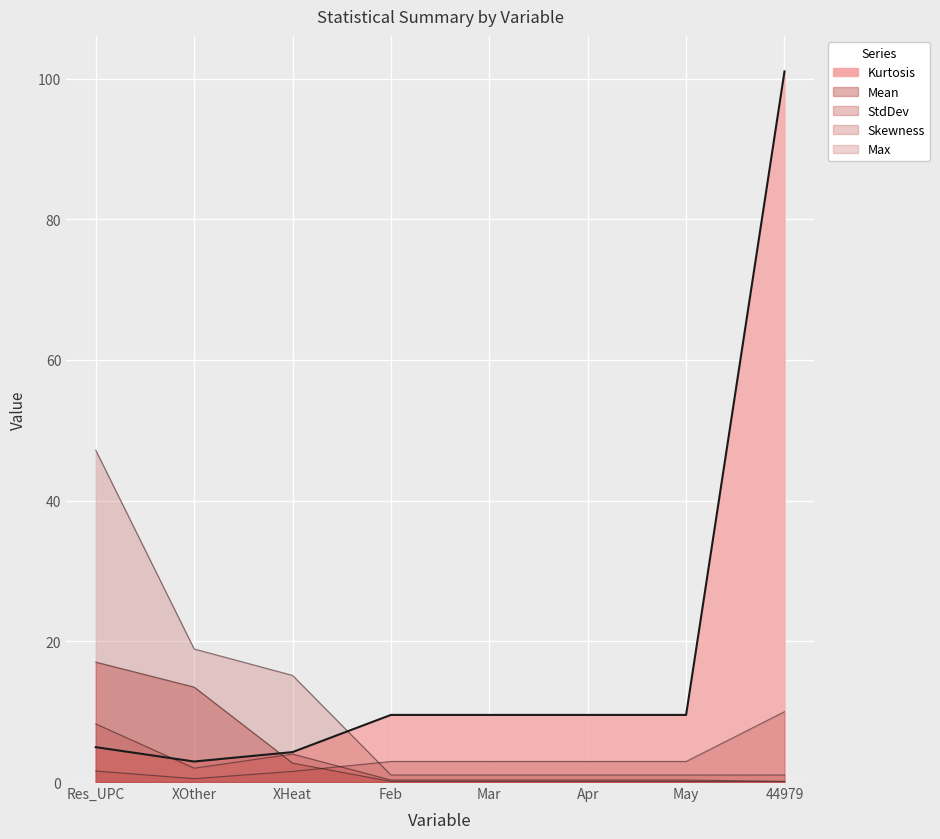

What is the label of the 2nd point from the left?

XOther